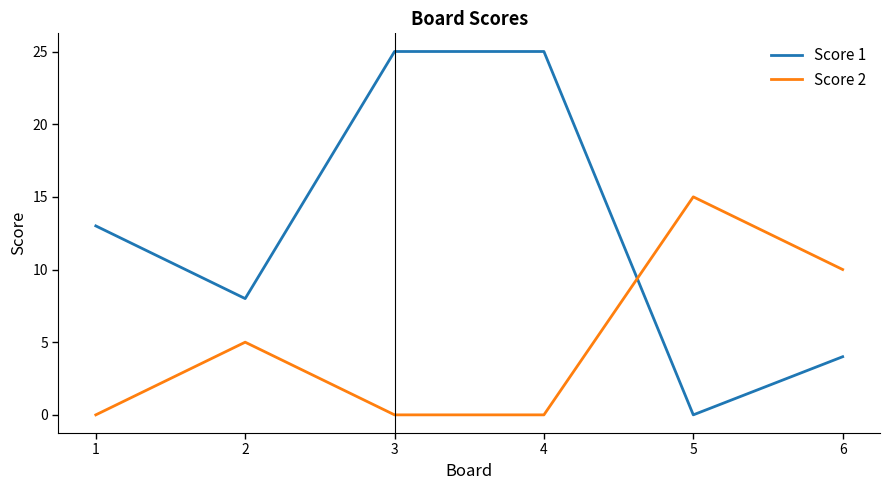

Which series has the largest total across all categories?

Score 1